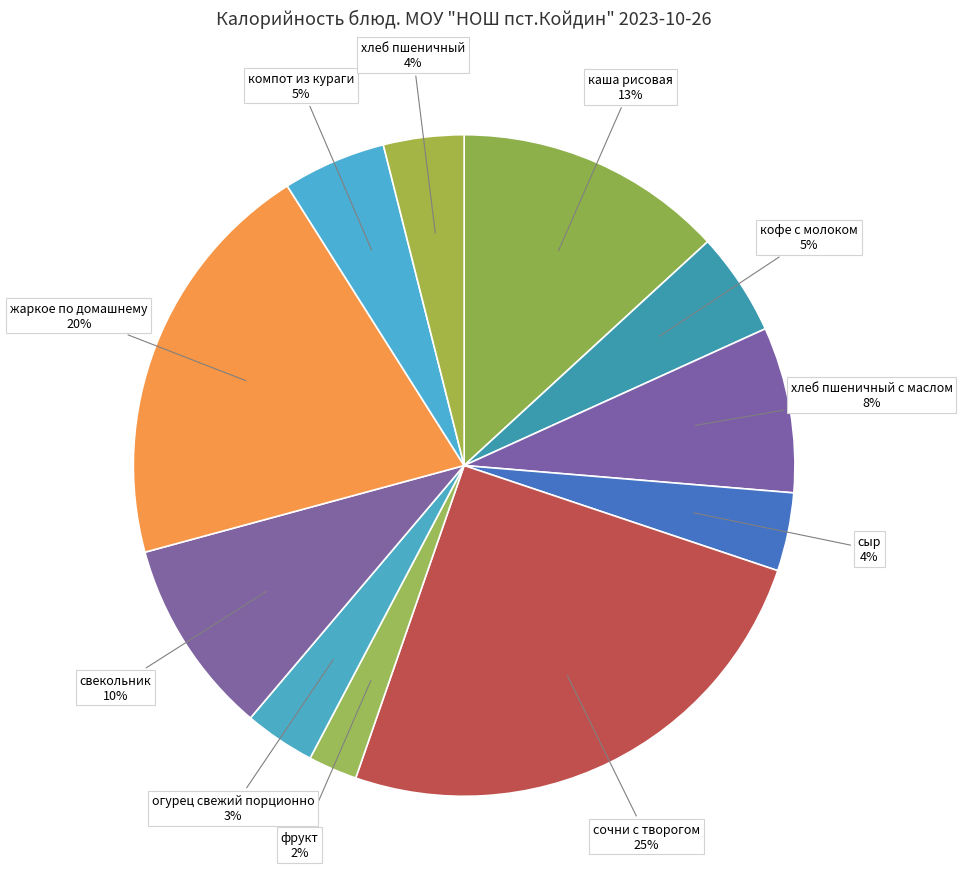

To the nearest percent, what percentage of the pie is сыр?

4%